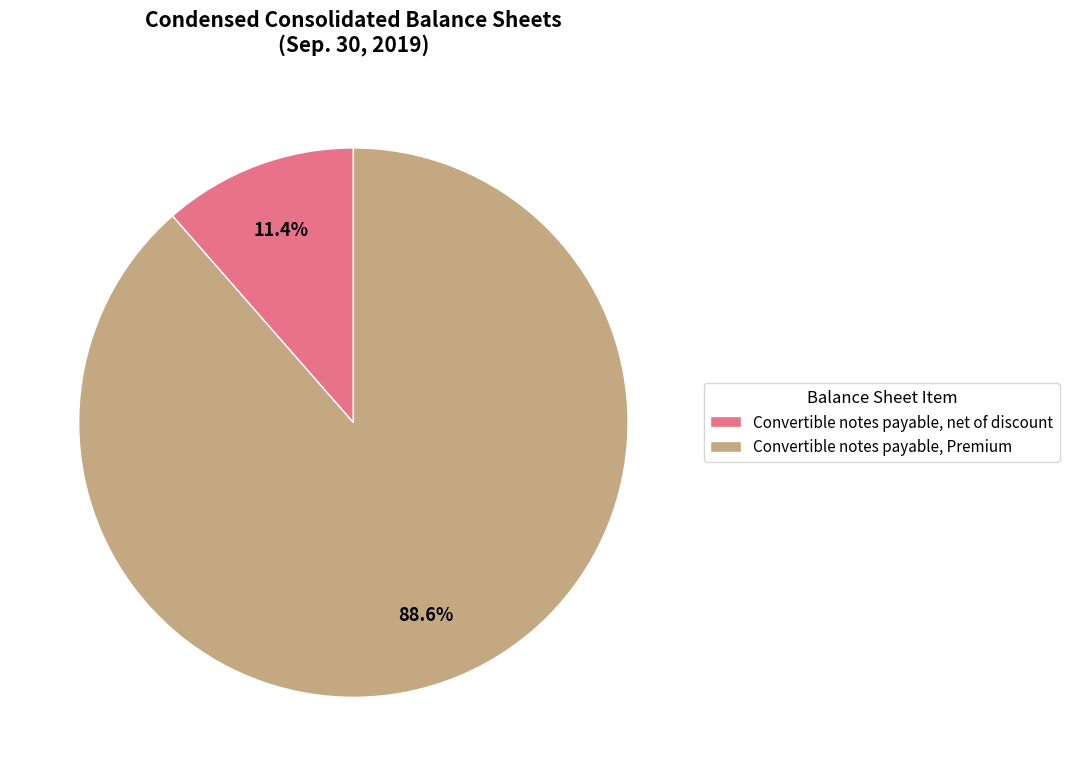

Rank the categories by value from lowest to highest.

Convertible notes payable, net of discount, Convertible notes payable, Premium